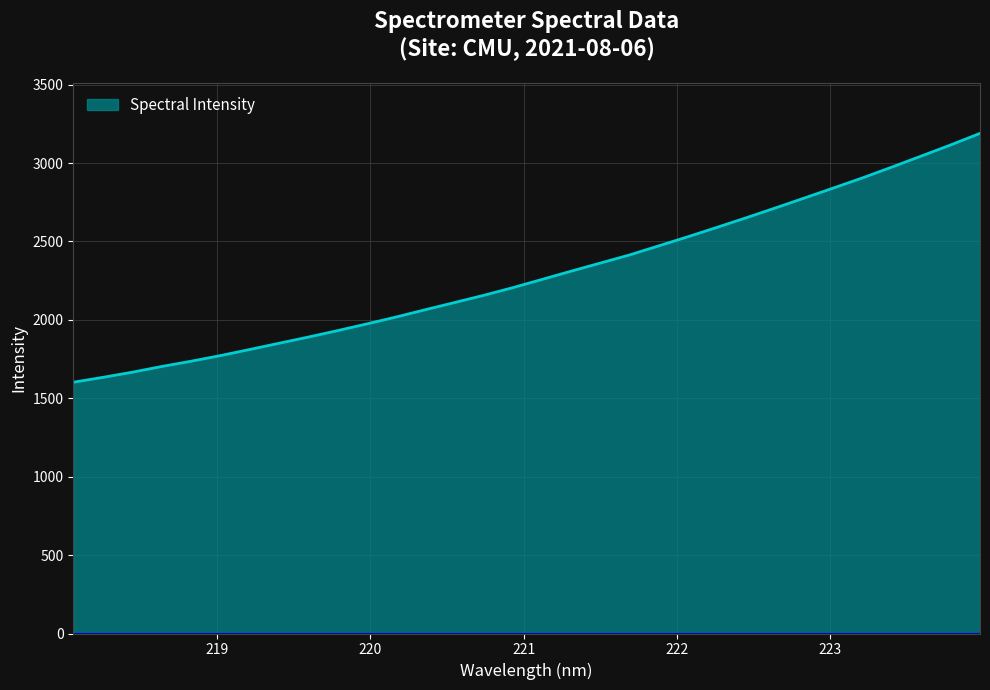

What is the difference between the maximum and minimum values?

1587.0